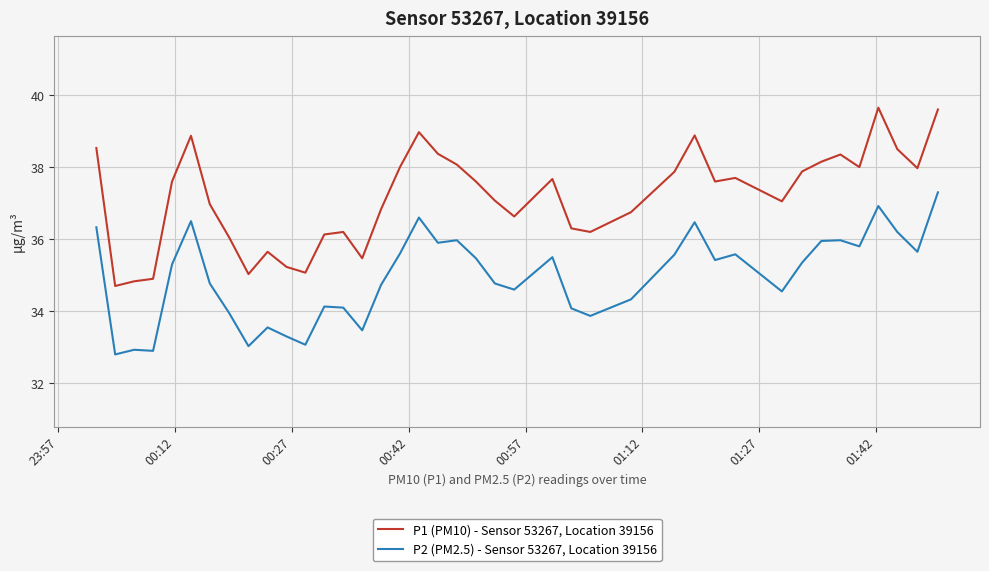

Which series has the largest range (max minus min)?

P1 (PM10) - Sensor 53267, Location 39156